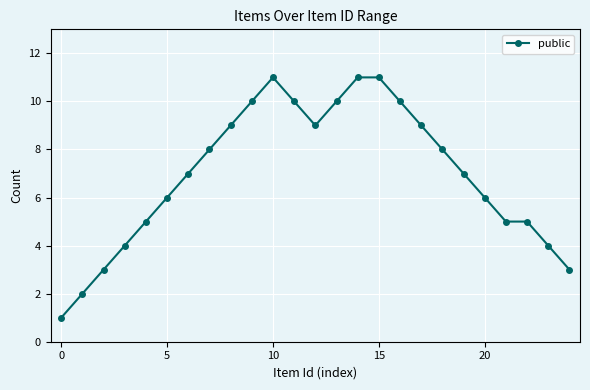

Reading left to right, transcribe all the data shown in this chart.

1	2	3	4	5	6	7	8	9	10	11	10	9	10	11	11	10	9	8	7	6	5	5	4	3